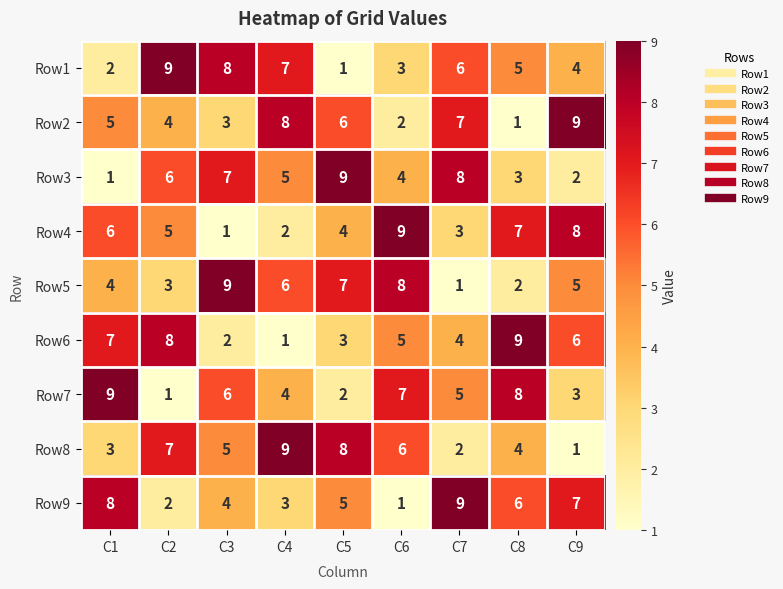

At which label does Row5 first exceed 5?

C3